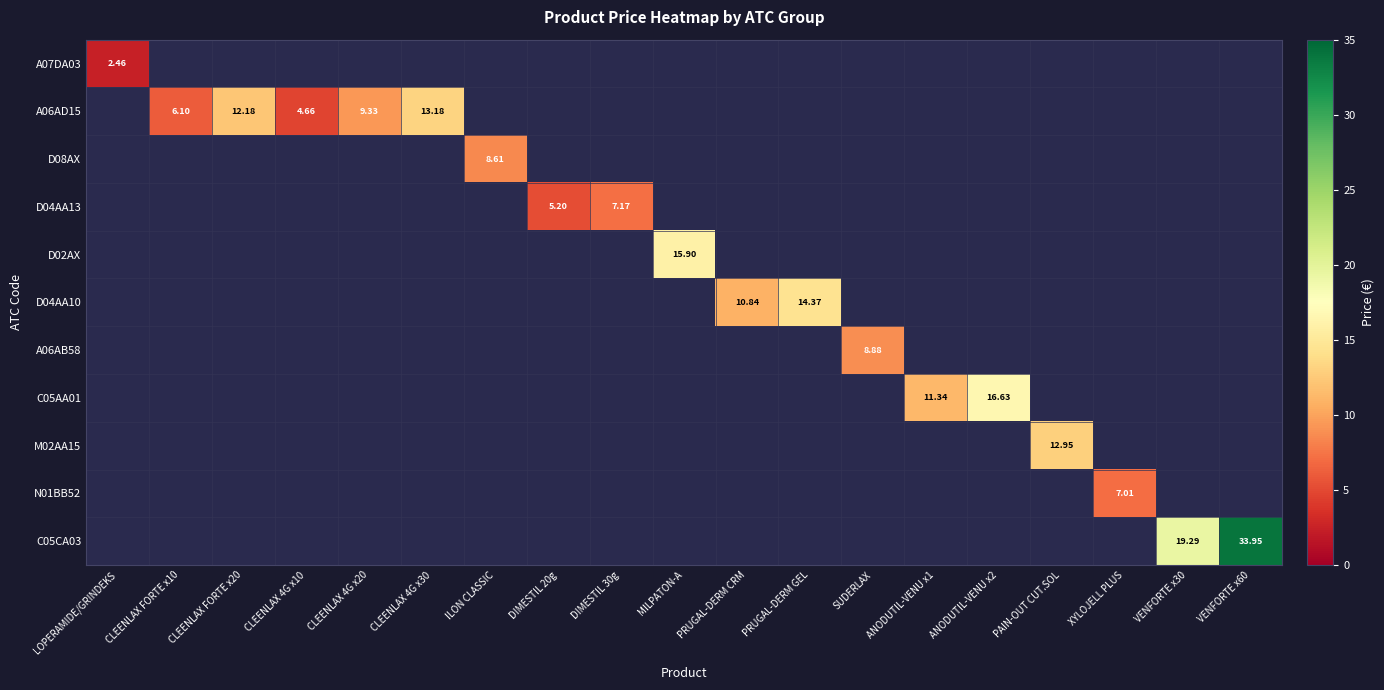

At how many categories does at least one series exceed 28?

1